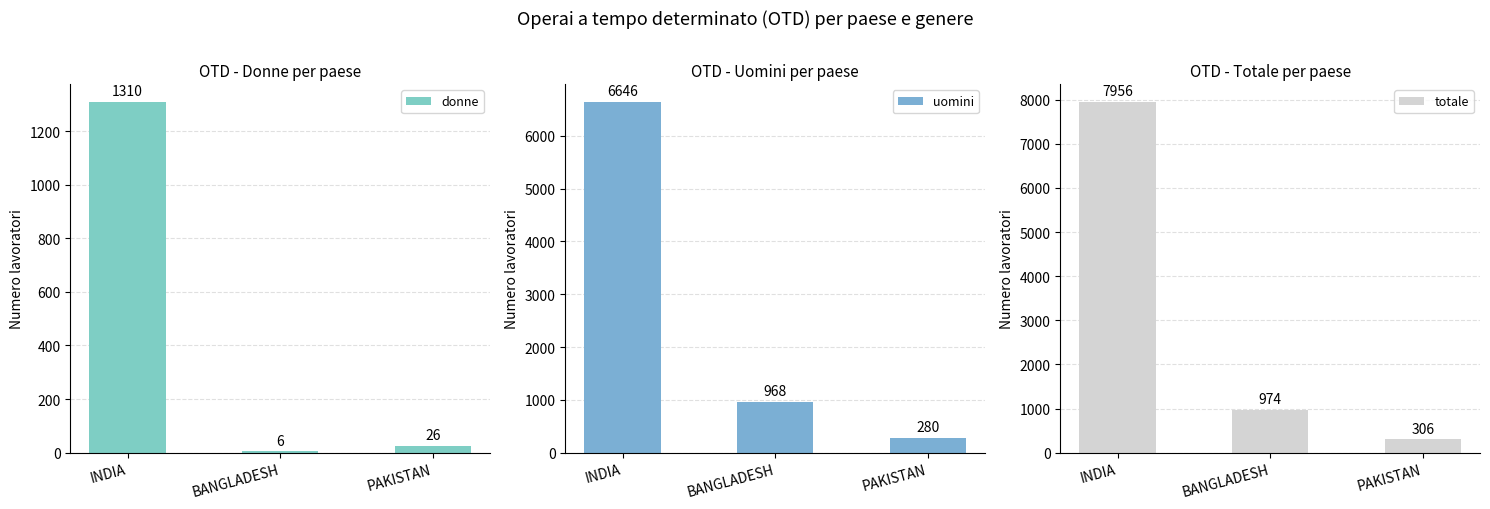

Read the donne value at BANGLADESH, to the nearest 10.

10